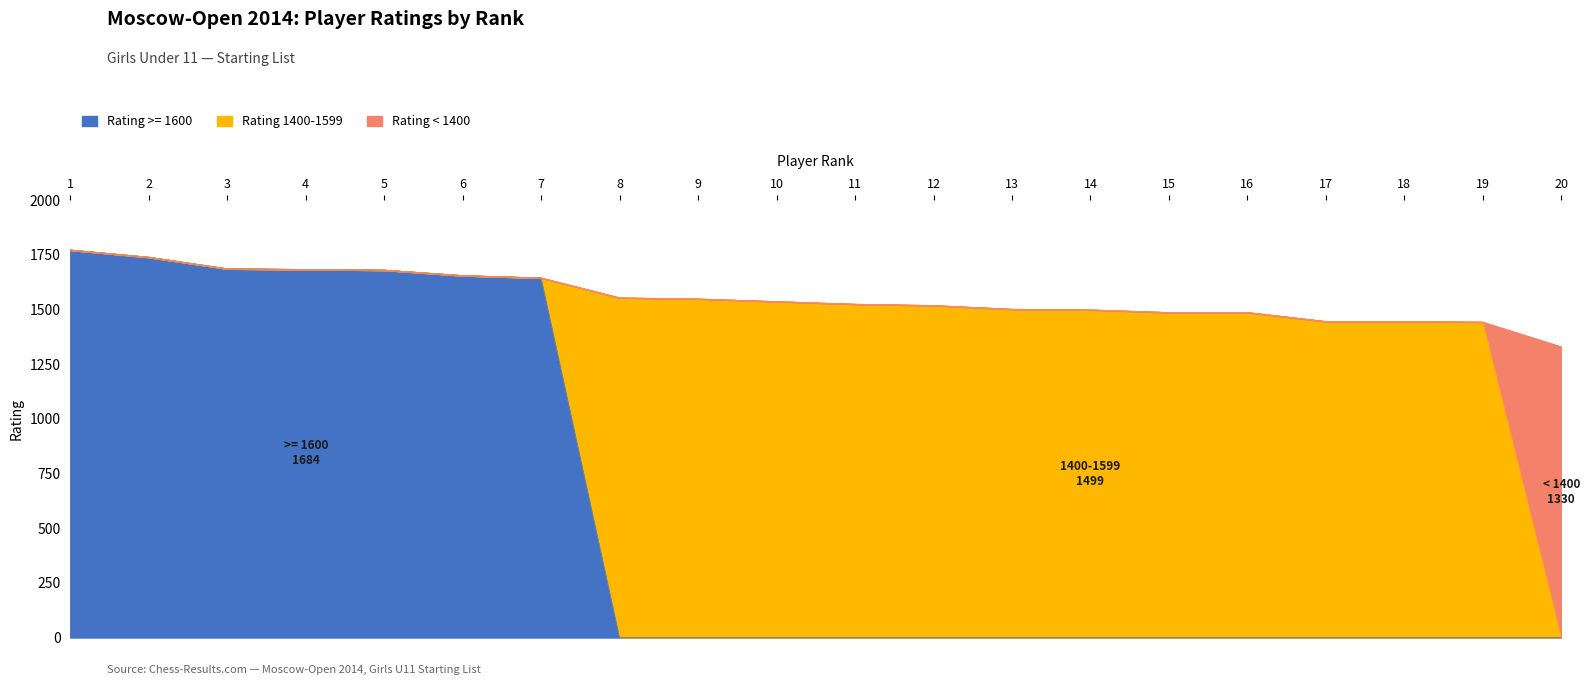

At which category does the chart reach its minimum across all series?

8